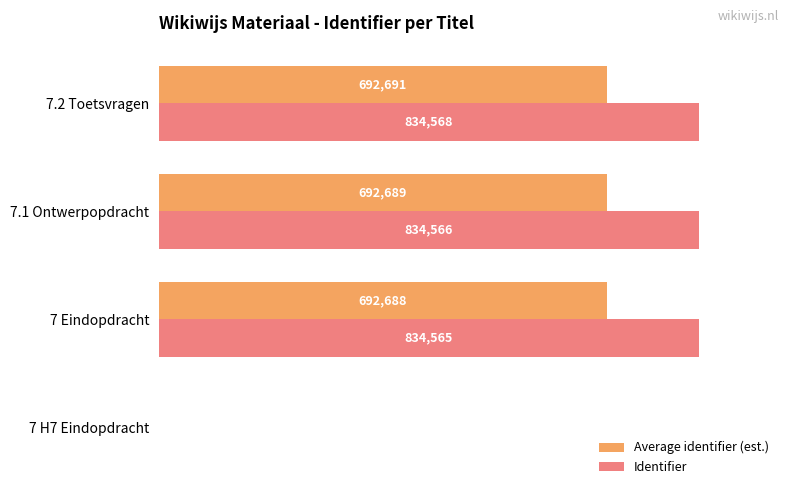

At which category is the sum across all series the highest?

7.2 Toetsvragen